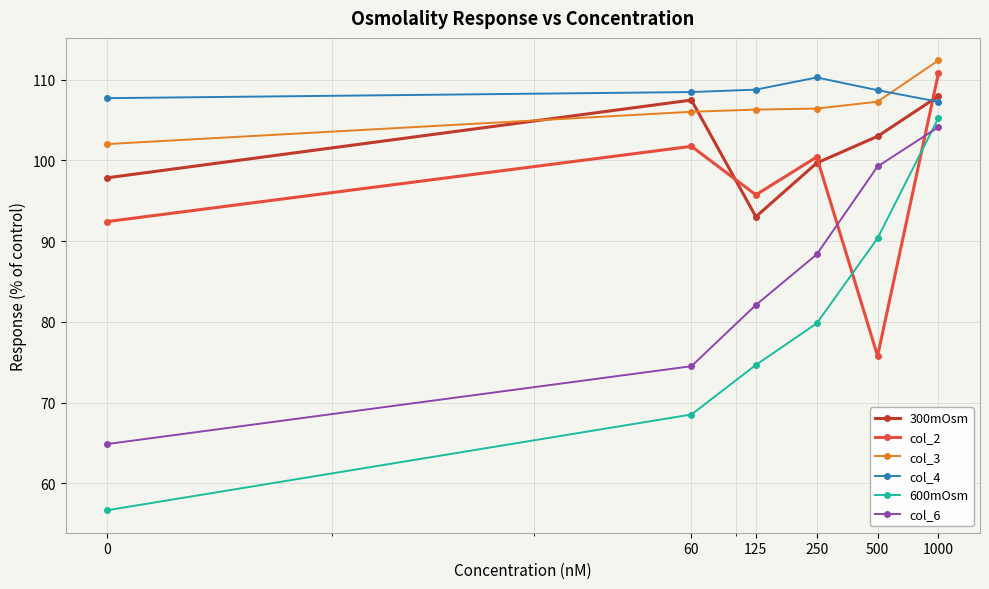

What is the lowest value of the col_4 series?

107.3